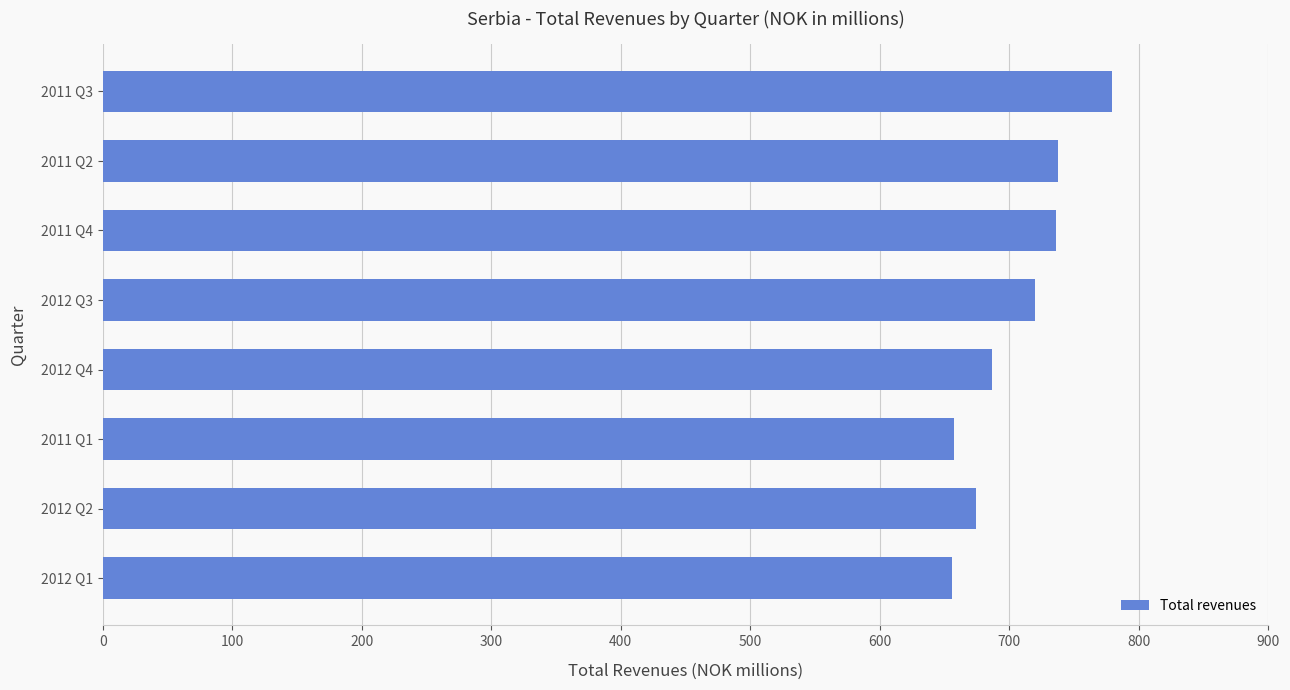

Is it true that the value at 2011 Q1 is 657.2?

True